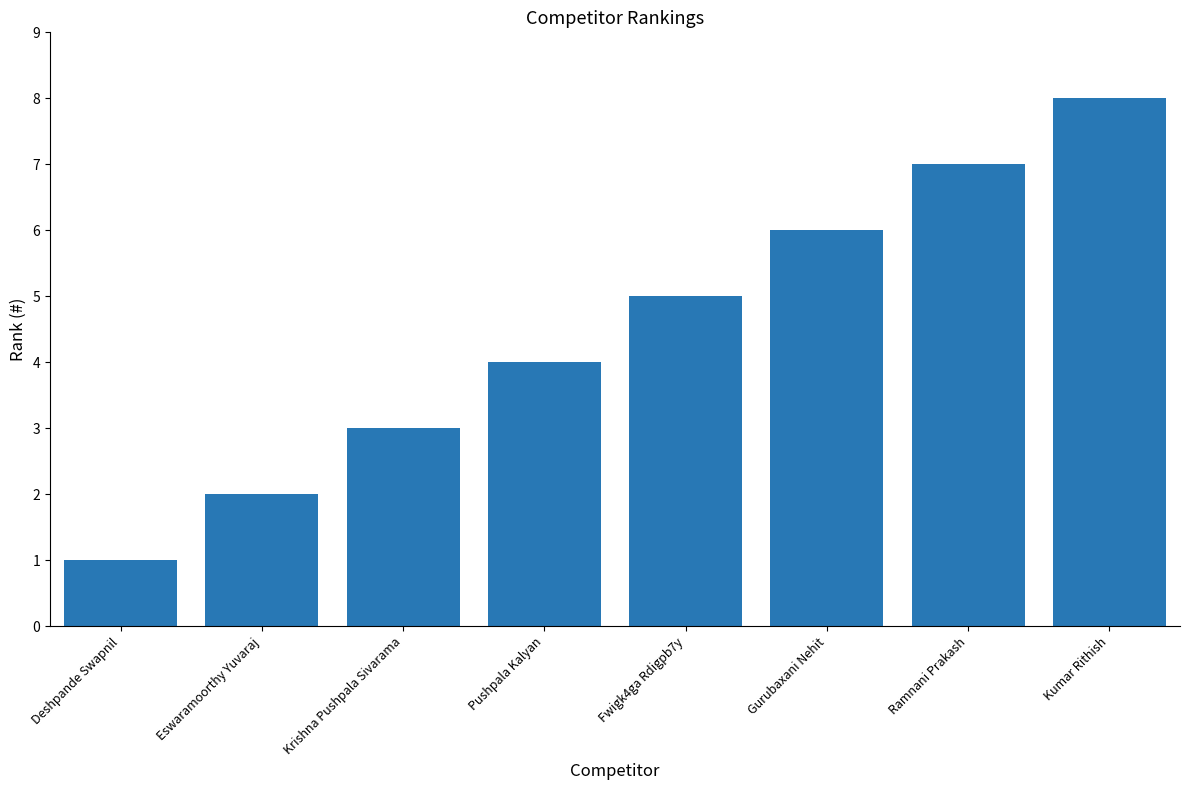

How many series are shown in this chart?

1